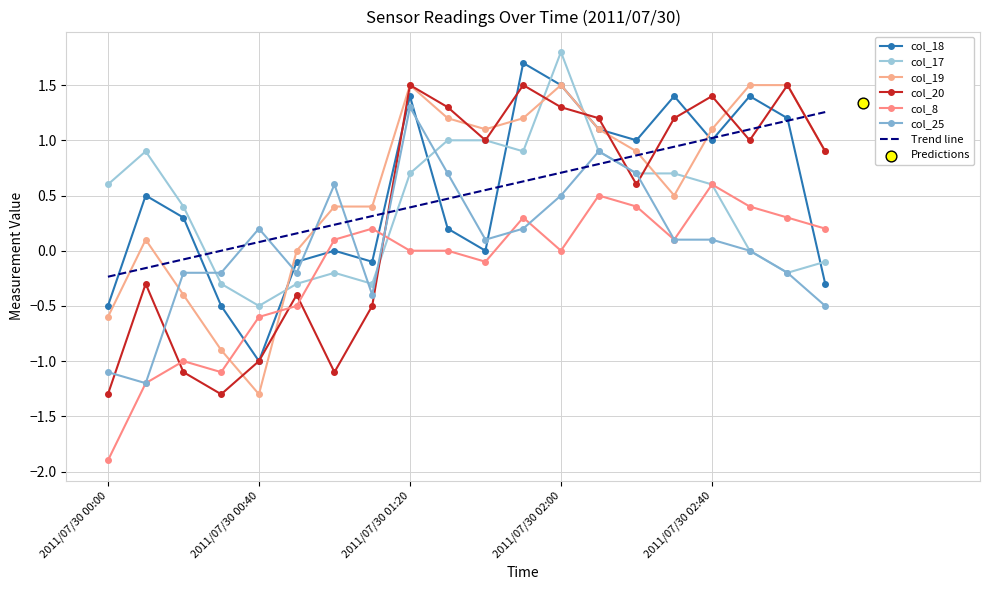

Which series has the largest total across all categories?

col_19